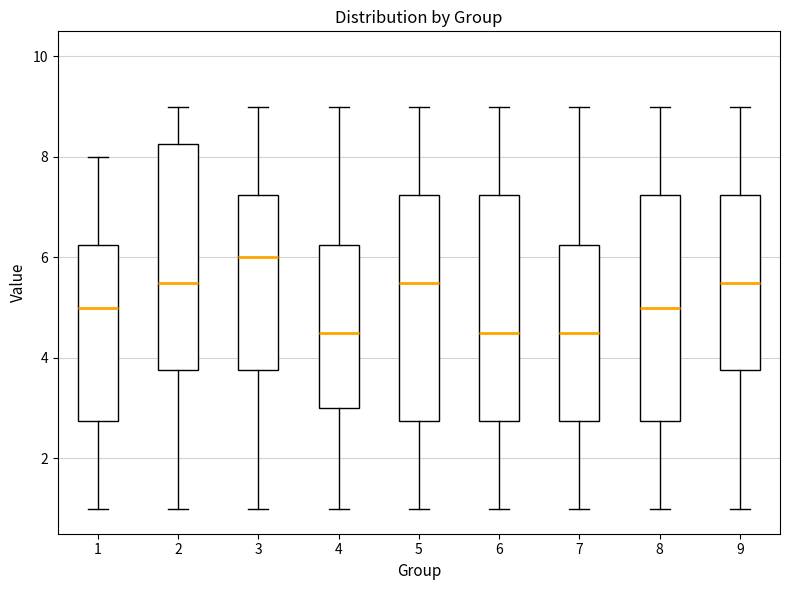

Reading left to right, transcribe this box plot: for each box, give where its median line is, the range the box spans, and where its two whiskers end, as read against the y-axis. The values are not printed on the chart, so give them approximately, as read against the axis.

1: median 5.0, box 2.8 to 6.2, whiskers 1.0 to 8.0
2: median 5.6, box 3.8 to 8.2, whiskers 1.0 to 9.0
3: median 6.0, box 3.8 to 7.2, whiskers 1.0 to 9.0
4: median 4.6, box 3.0 to 6.2, whiskers 1.0 to 9.0
5: median 5.6, box 2.8 to 7.2, whiskers 1.0 to 9.0
6: median 4.6, box 2.8 to 7.2, whiskers 1.0 to 9.0
7: median 4.6, box 2.8 to 6.2, whiskers 1.0 to 9.0
8: median 5.0, box 2.8 to 7.2, whiskers 1.0 to 9.0
9: median 5.6, box 3.8 to 7.2, whiskers 1.0 to 9.0